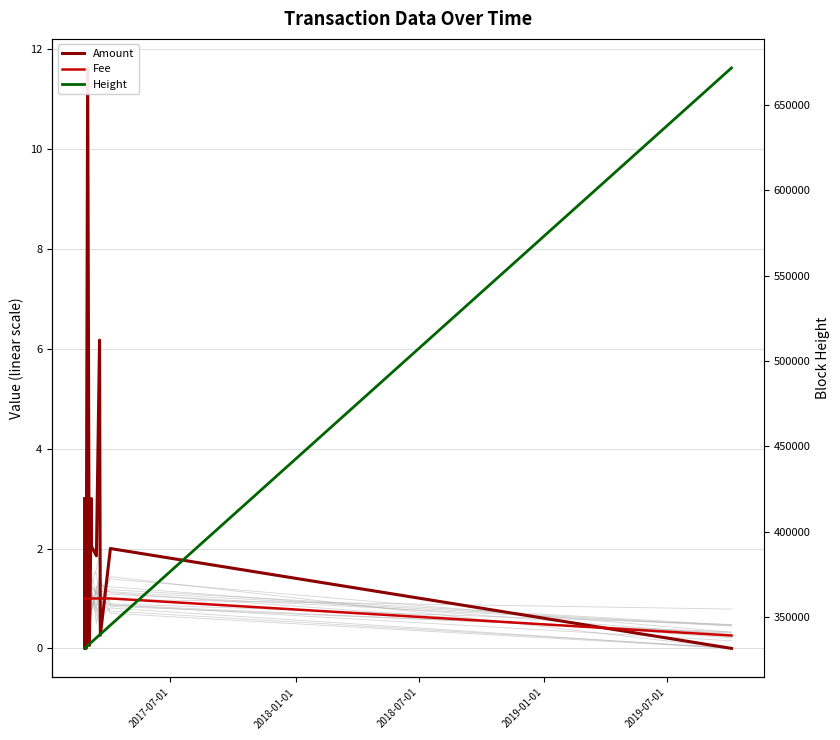

Which series has the largest range (max minus min)?

Height